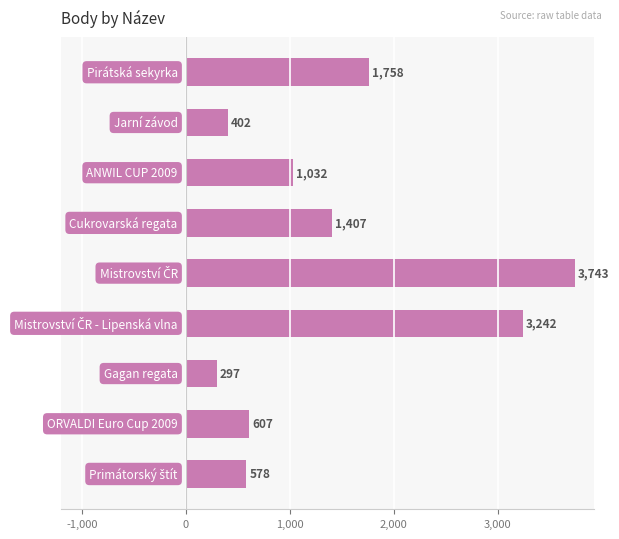

What is the sum of all values?

13066